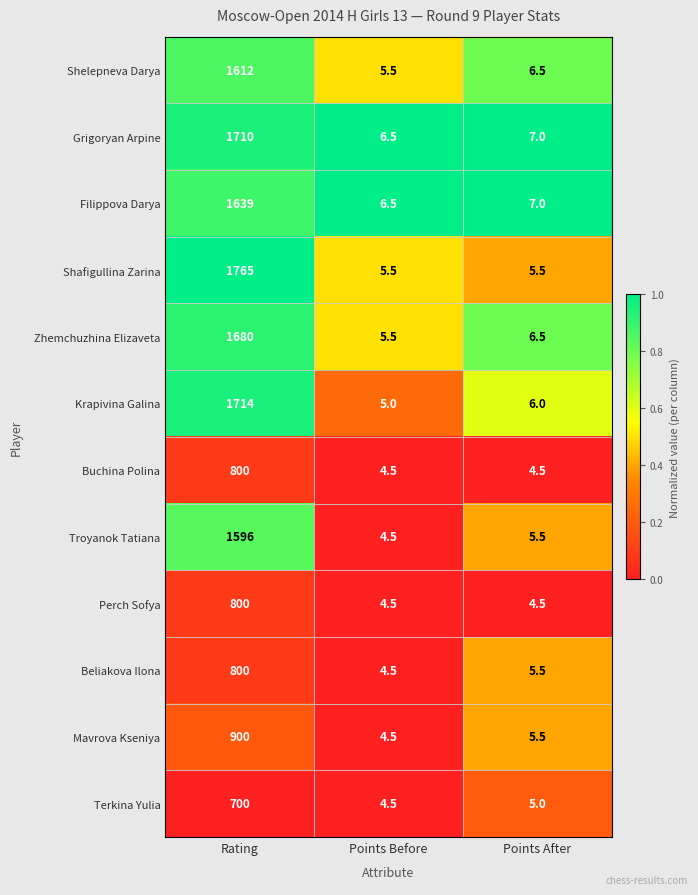

At which category is the sum across all series the highest?

Rating